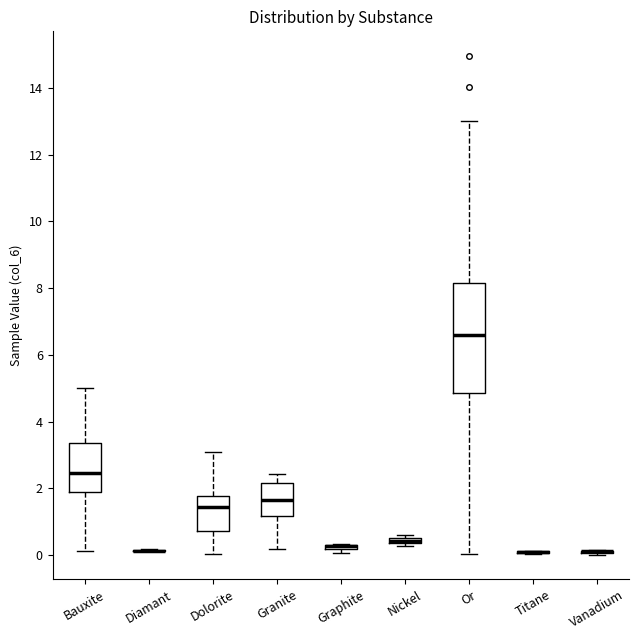

Which box is the tallest, from its lower edge to its upper edge?

Or